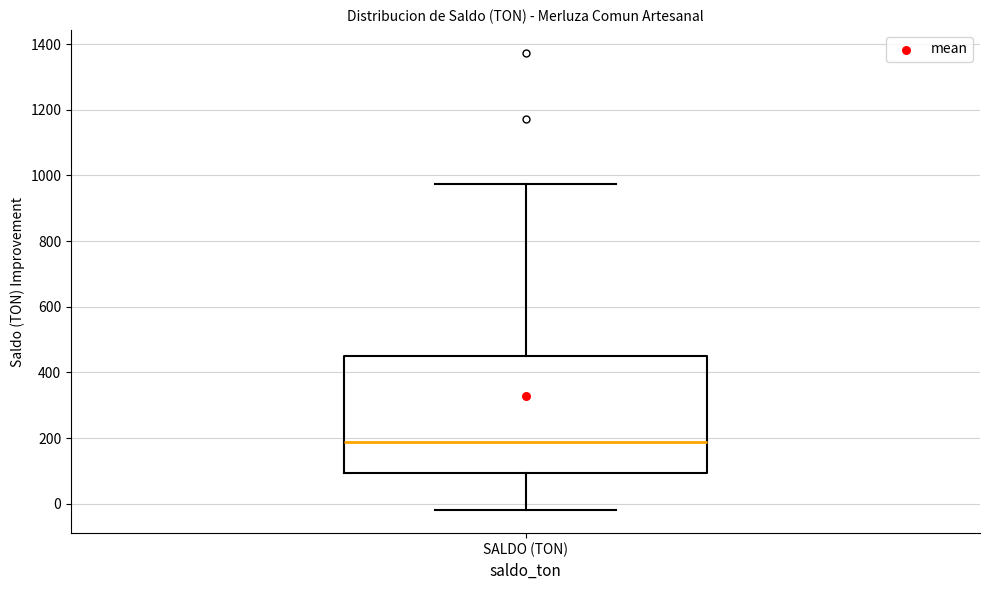

Transcribe this box plot: give where the median line is, the range the box spans, and where the two whiskers end, as read against the y-axis. The values are not printed on the chart, so give them approximately, as read against the axis.

median 180, box 100 to 460, whiskers -20 to 980